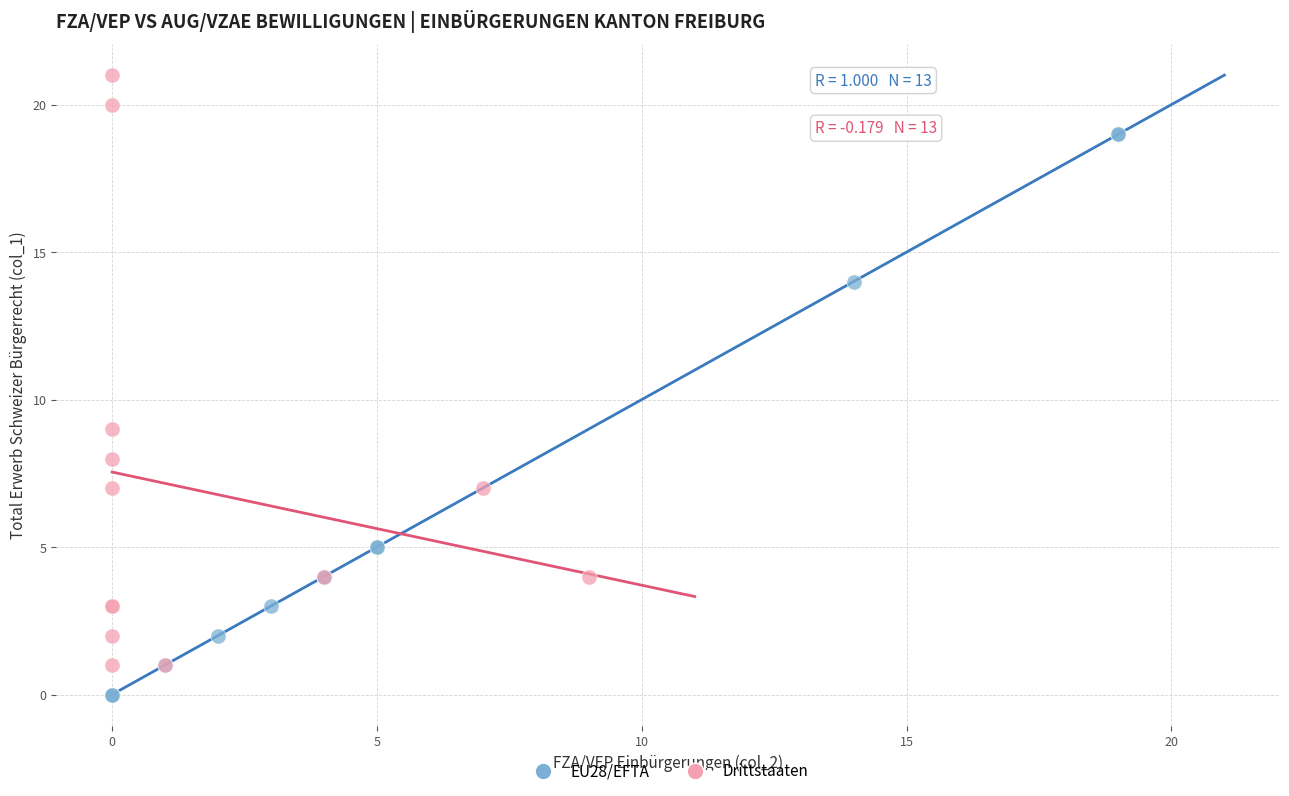

Which series contains the lowest Y value?

EU28/EFTA